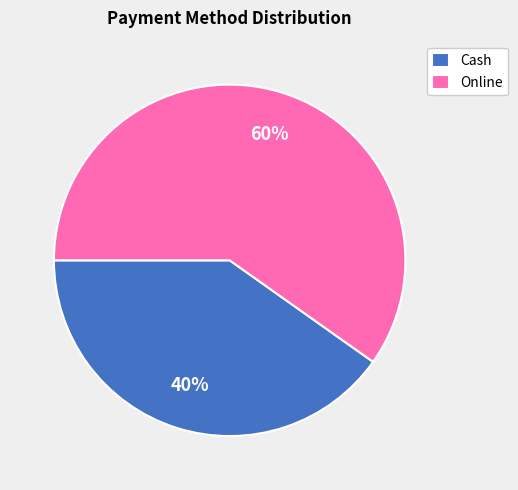

What is the ratio of the value at Online to the value at Cash?

1.5